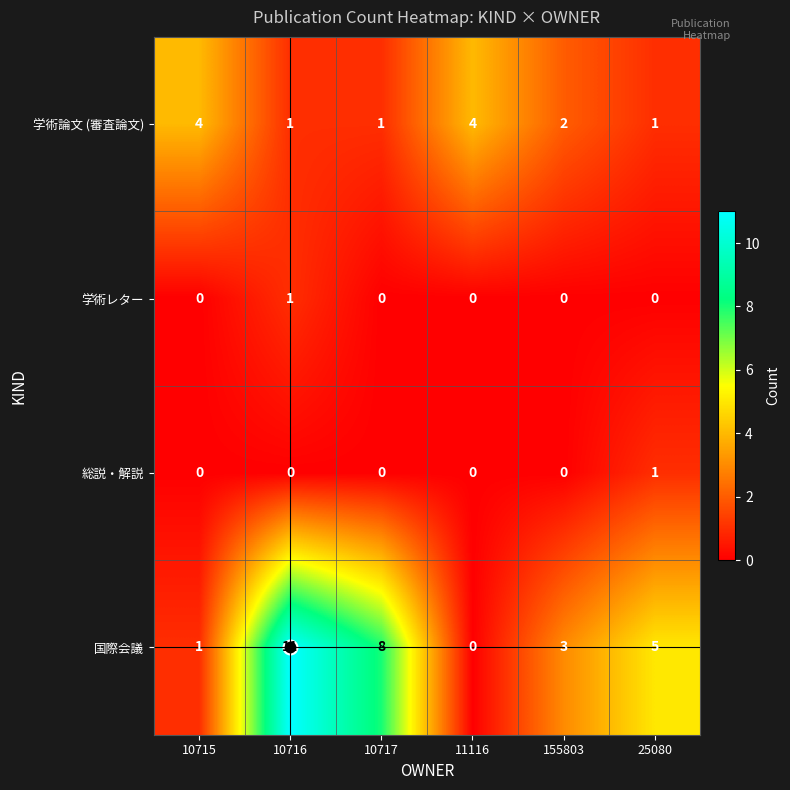

What is the maximum value shown in the chart?

11